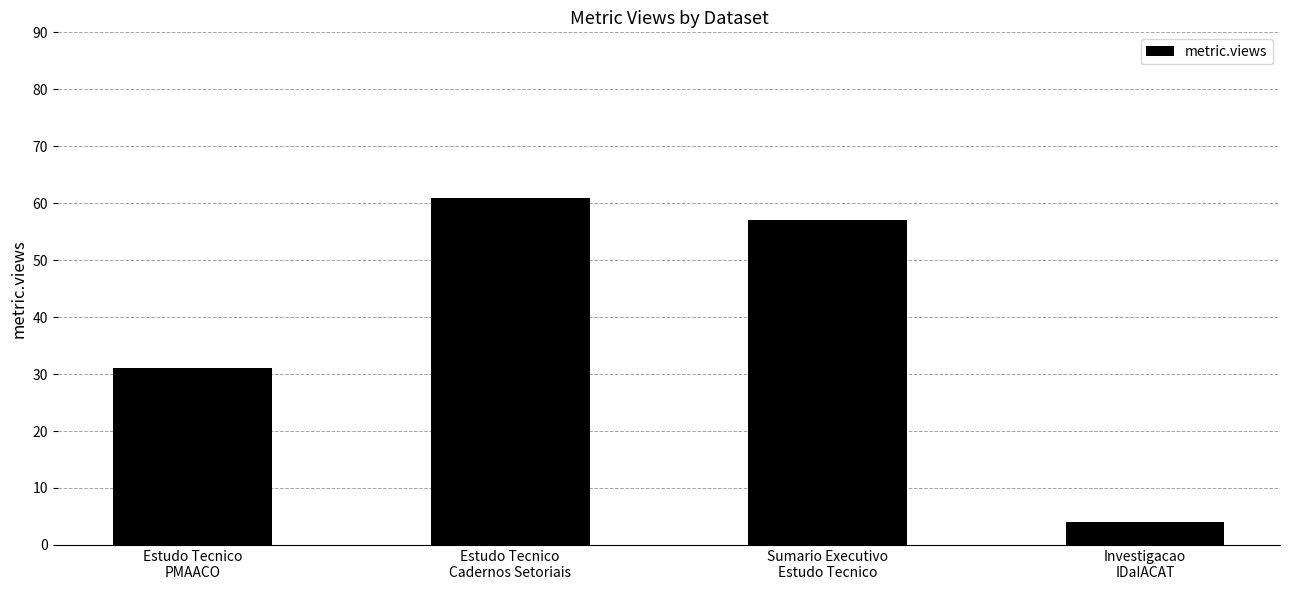

What is the maximum value shown in the chart?

61